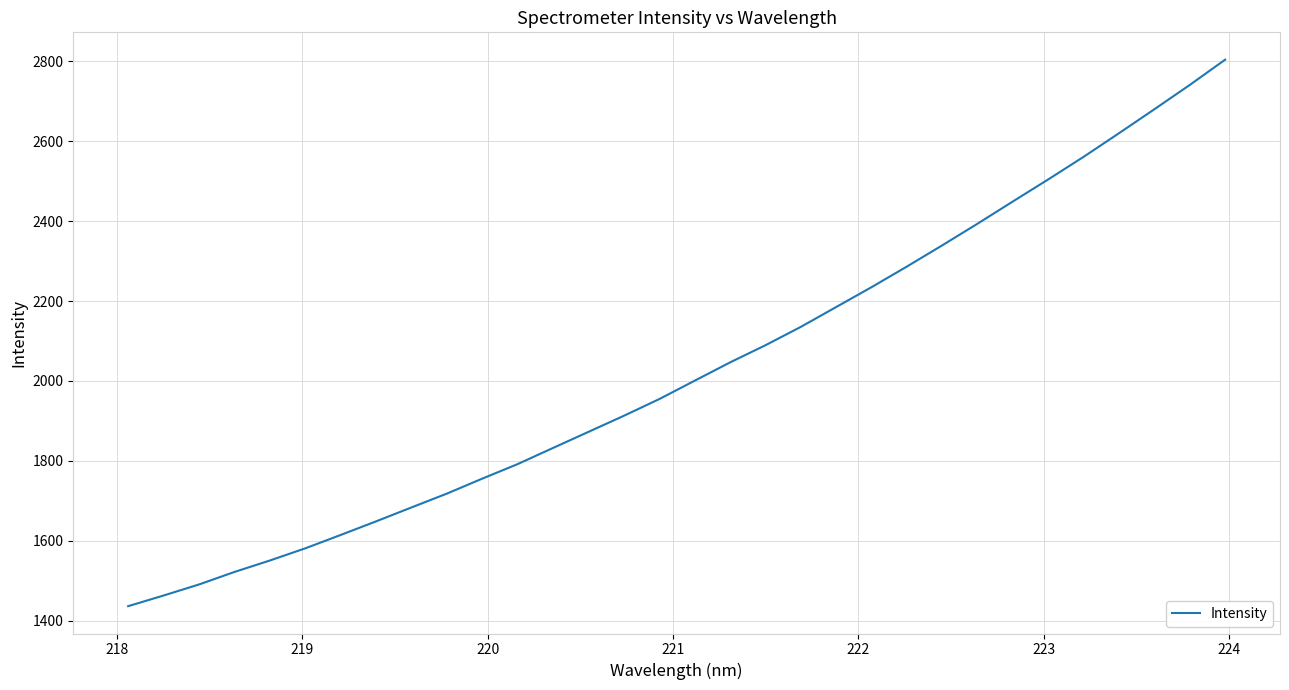

What is the minimum value shown in the chart?

1436.3